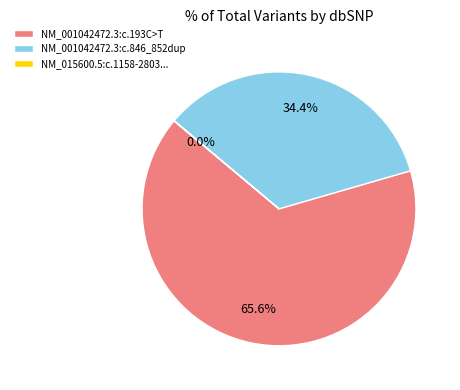

To the nearest percent, what is the difference between the largest and smallest slice percentages?

66%